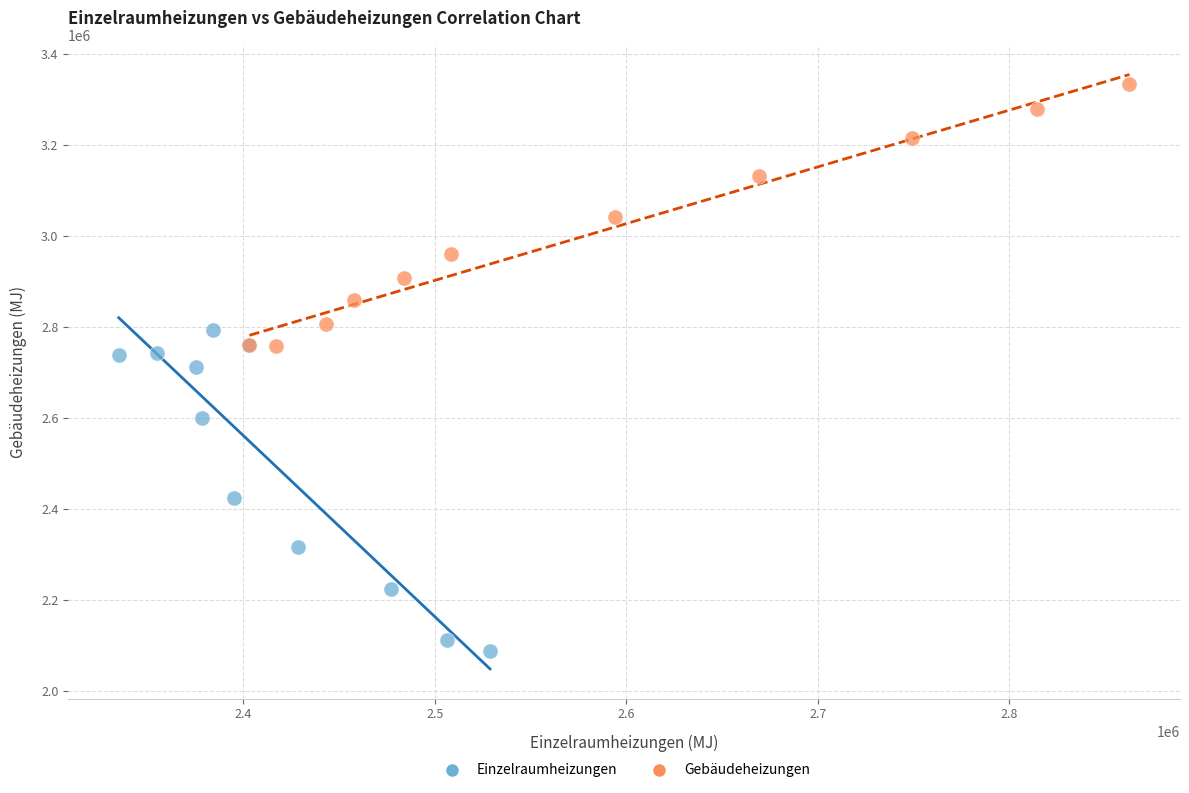

Which series reaches the minimum Y coordinate?

Einzelraumheizungen